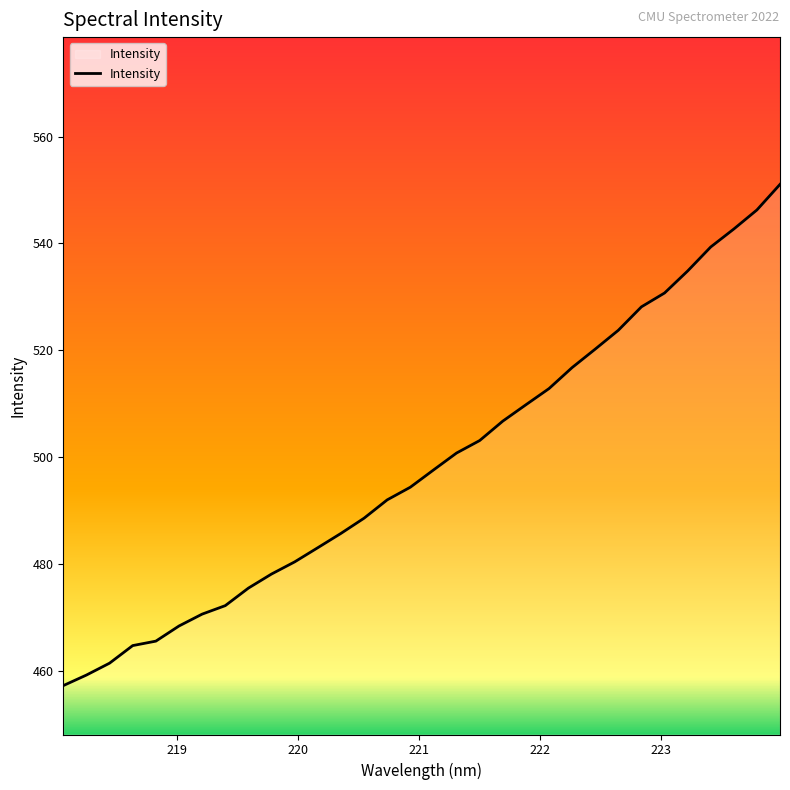

What is the greatest value displayed?

551.1